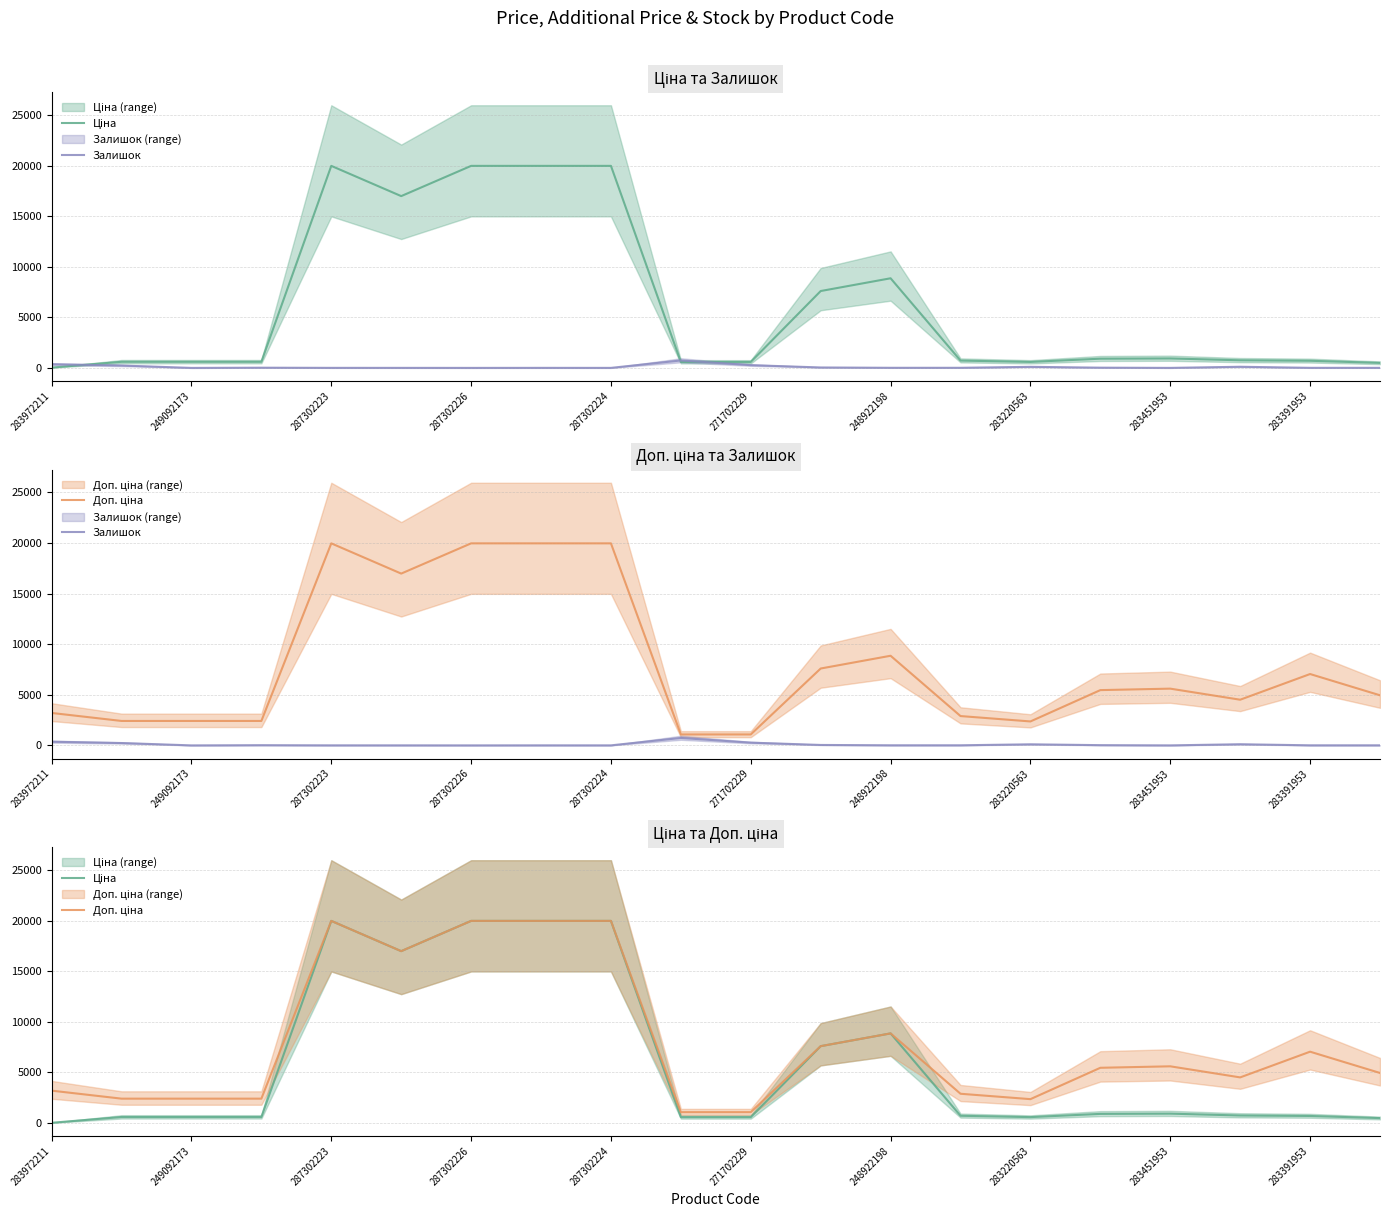

Is this an area chart (filled region under the line)?

No